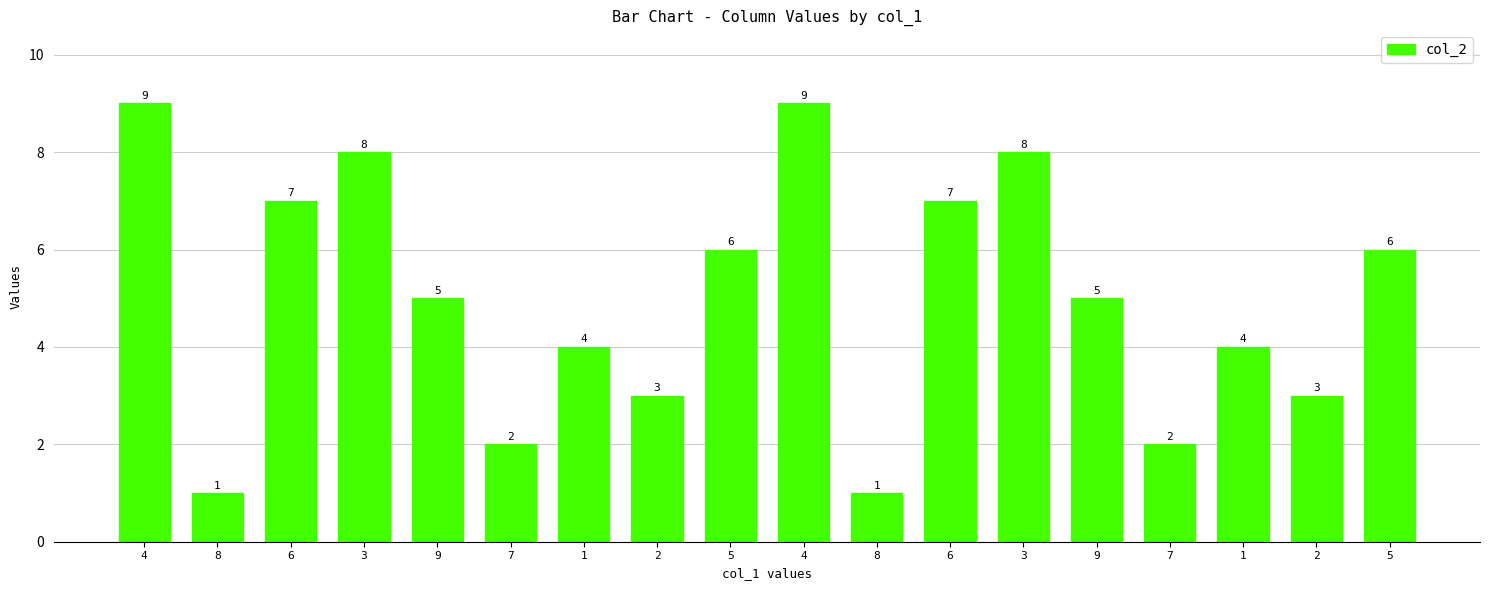

What is the average value?

5